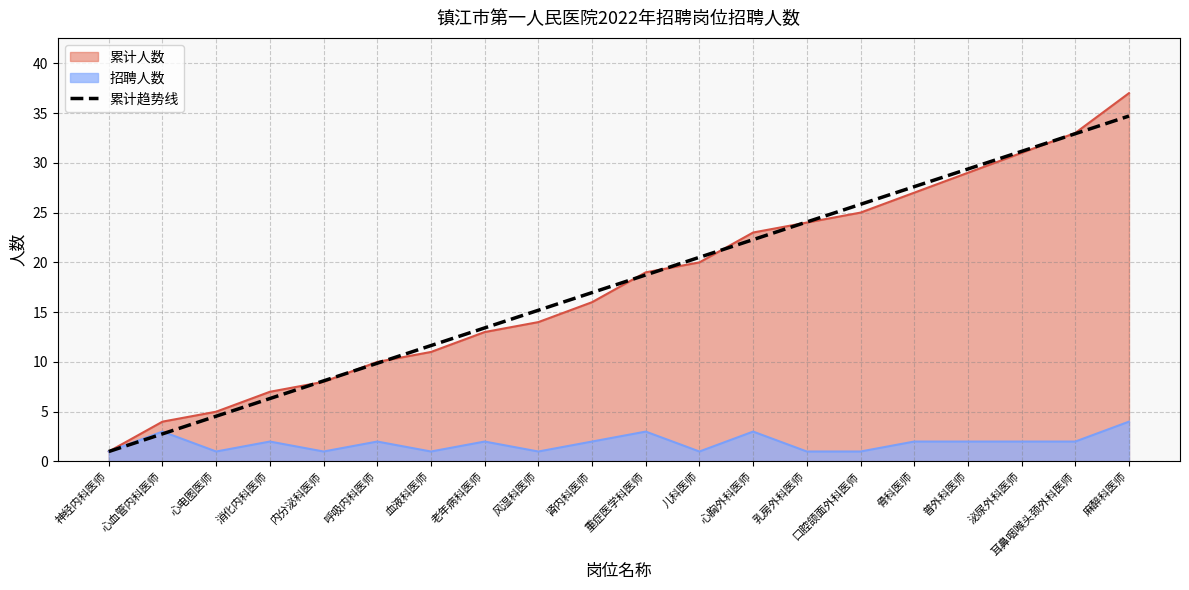

True or false: the data shows 12.2 at 儿科医师.

False